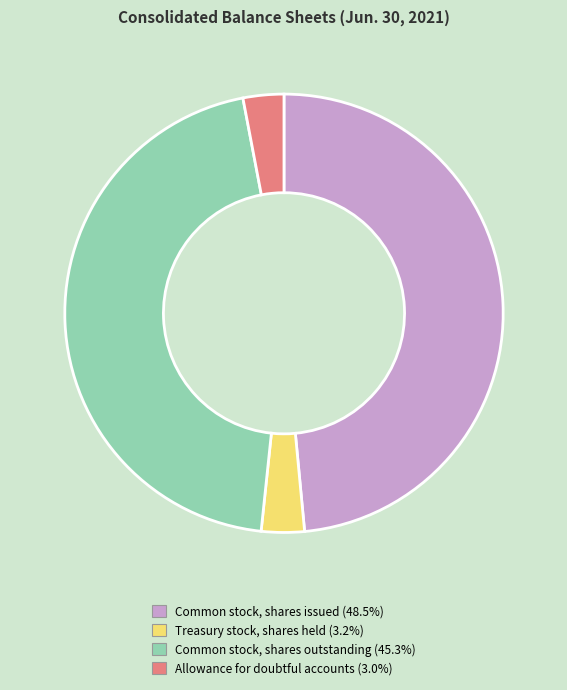

What is the ratio of the value at Treasury stock, shares held to the value at Common stock, shares outstanding?

0.1